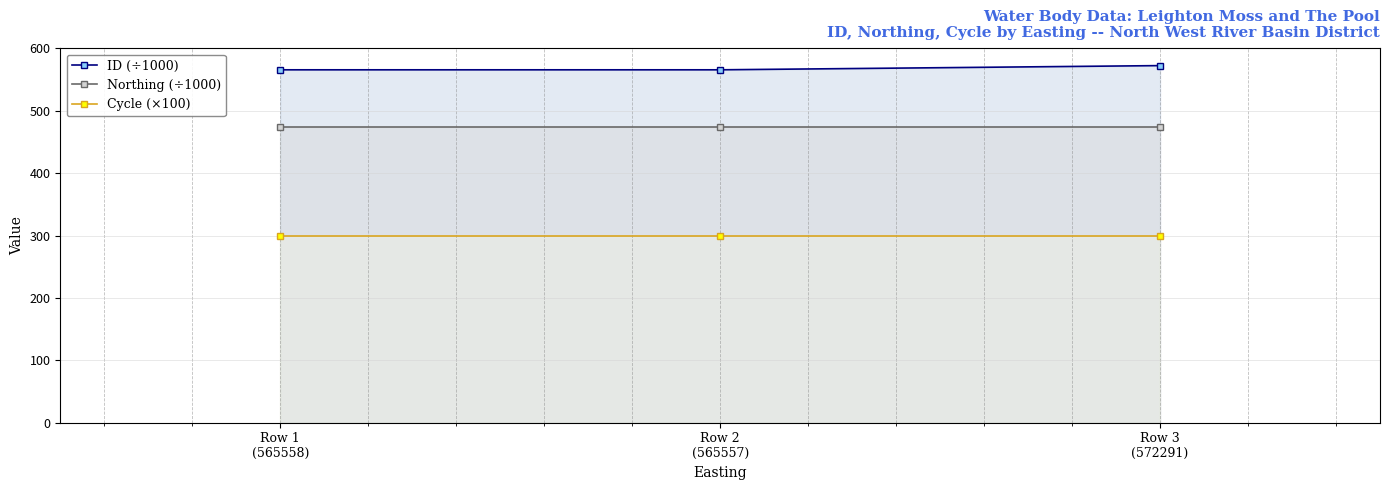

At Row 1
(565558), list the series in order from largest to smallest.

ID (÷1000), Northing (÷1000), Cycle (×100)